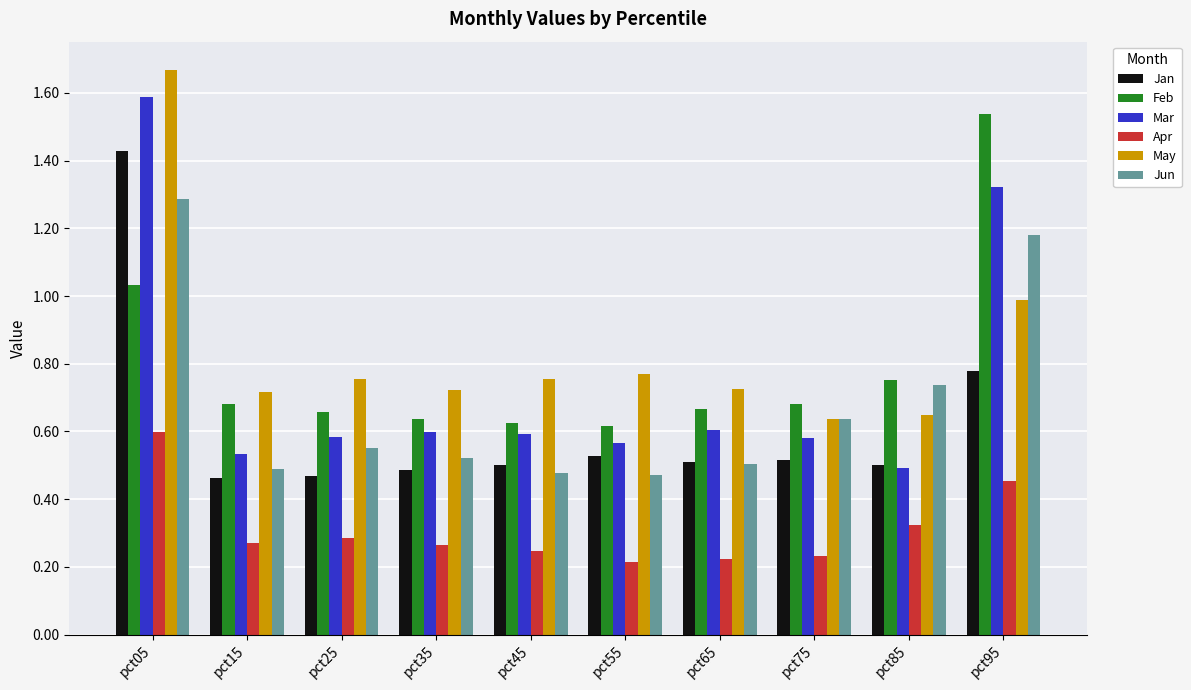

What is the total value across all series at pct45?

3.2